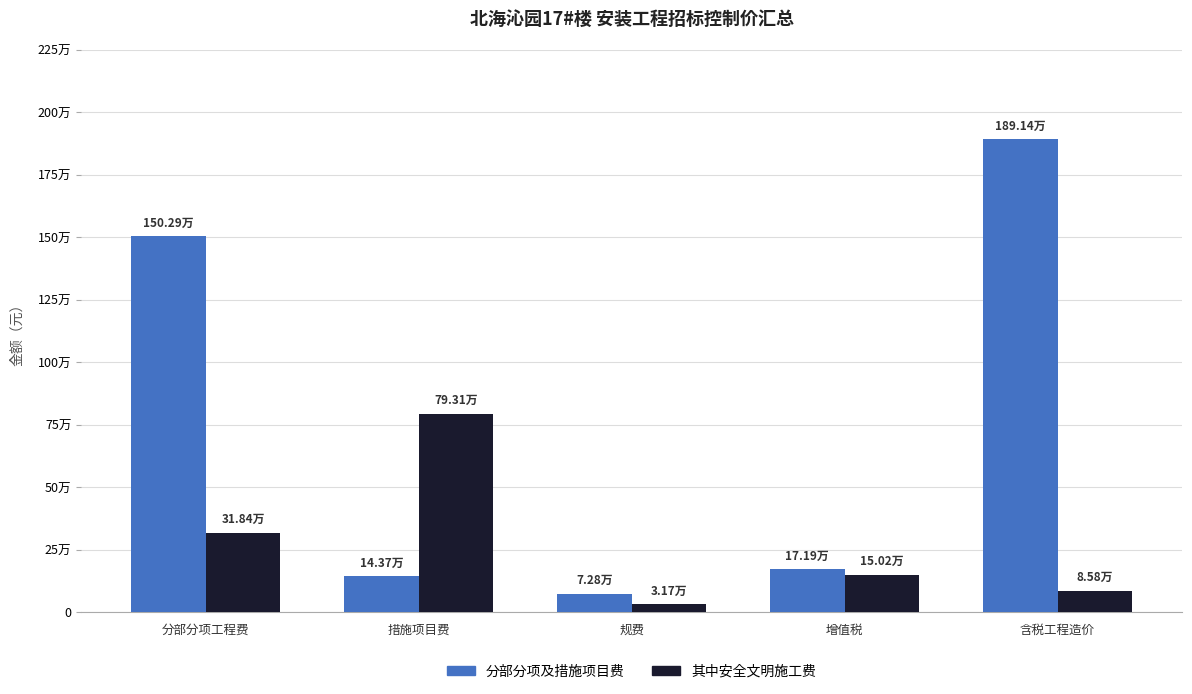

Reading left to right, extract all data points from this chart.

分部分项及措施项目费: 1502912.1	143749.7	72820.4	171948.2	1891430.4
其中安全文明施工费: 318351.5	793141.4	31663.8	150160.9	85769.2